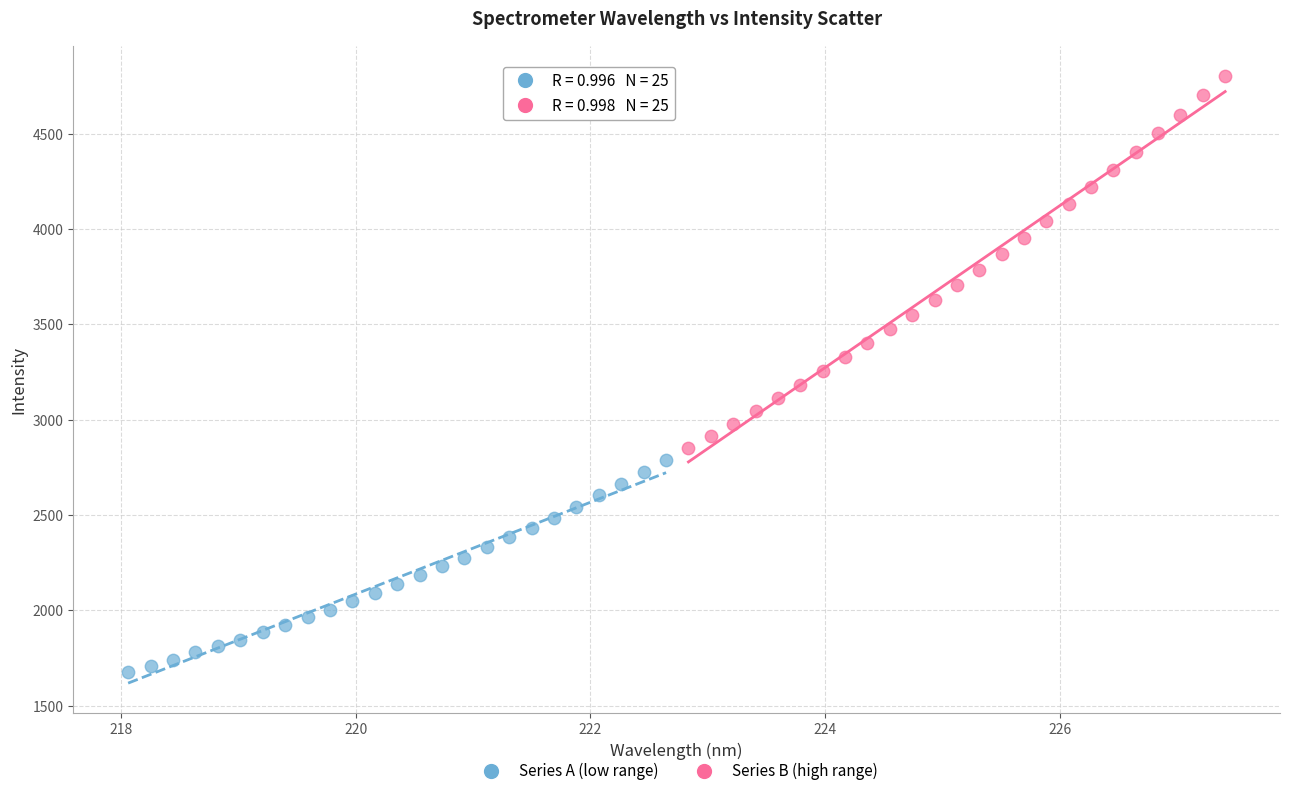

Which series reaches the maximum Y coordinate?

Series B (high range)